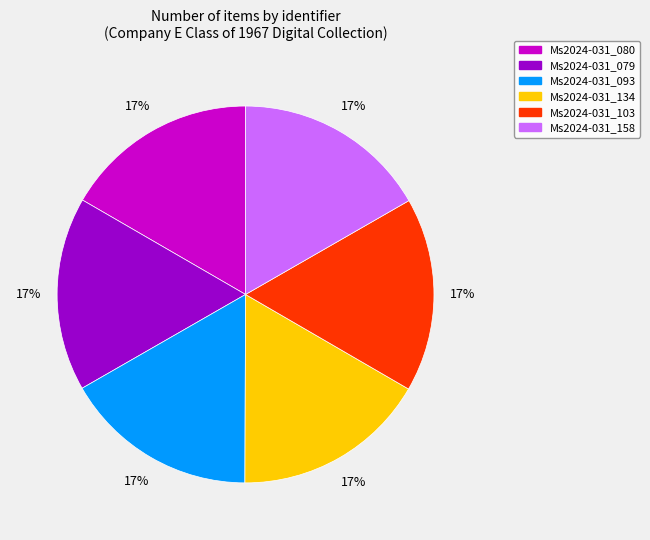

To the nearest percent, what percentage of the pie is Ms2024-031_093?

17%